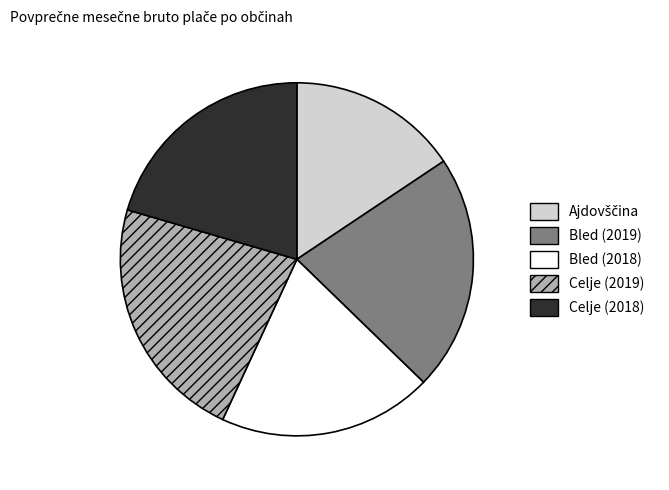

Between Bled (2018) and Celje (2019), which is larger?

Celje (2019)